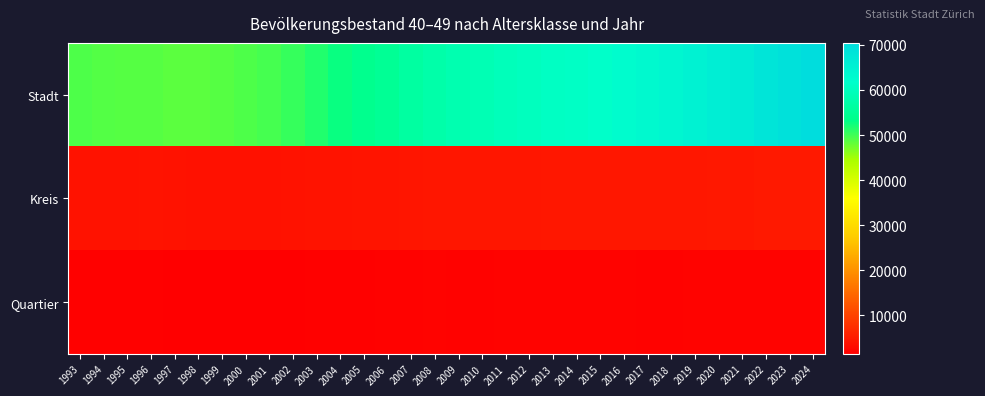

At which category is the sum across all series the highest?

2024